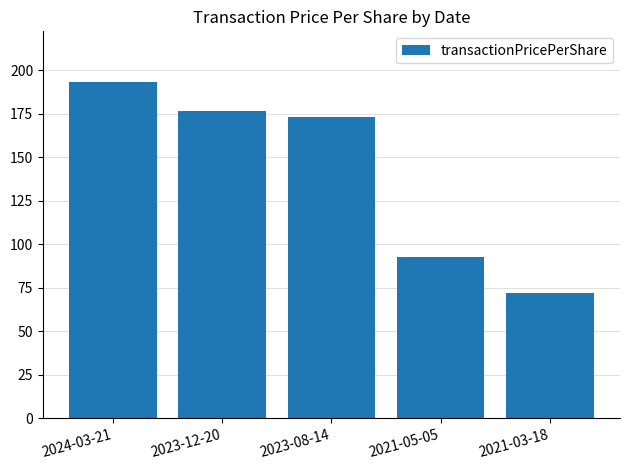

Where does the data first go above 172?

2024-03-21